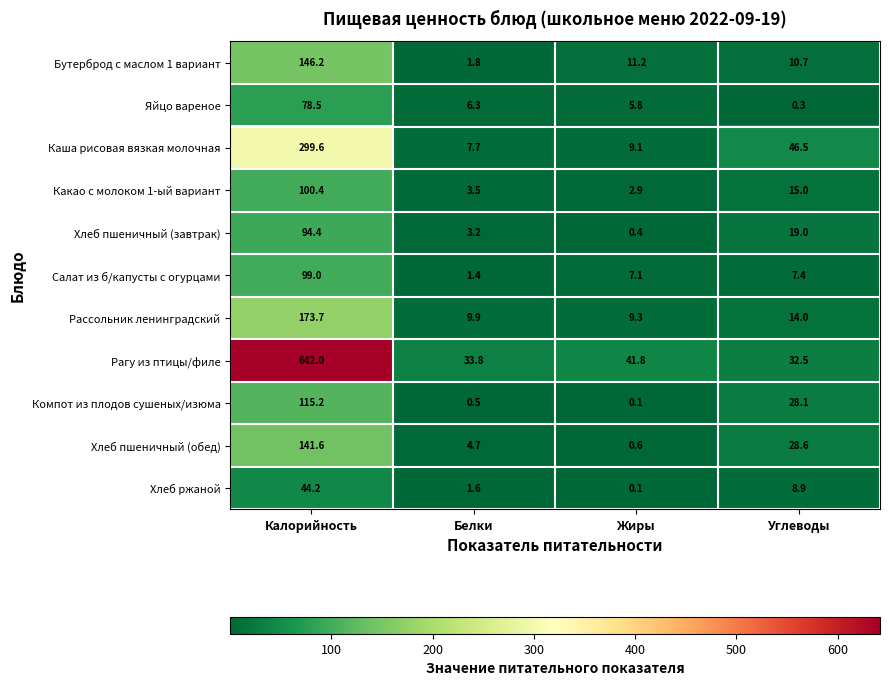

What is the sum of all Хлеб пшеничный (обед) values?

175.5